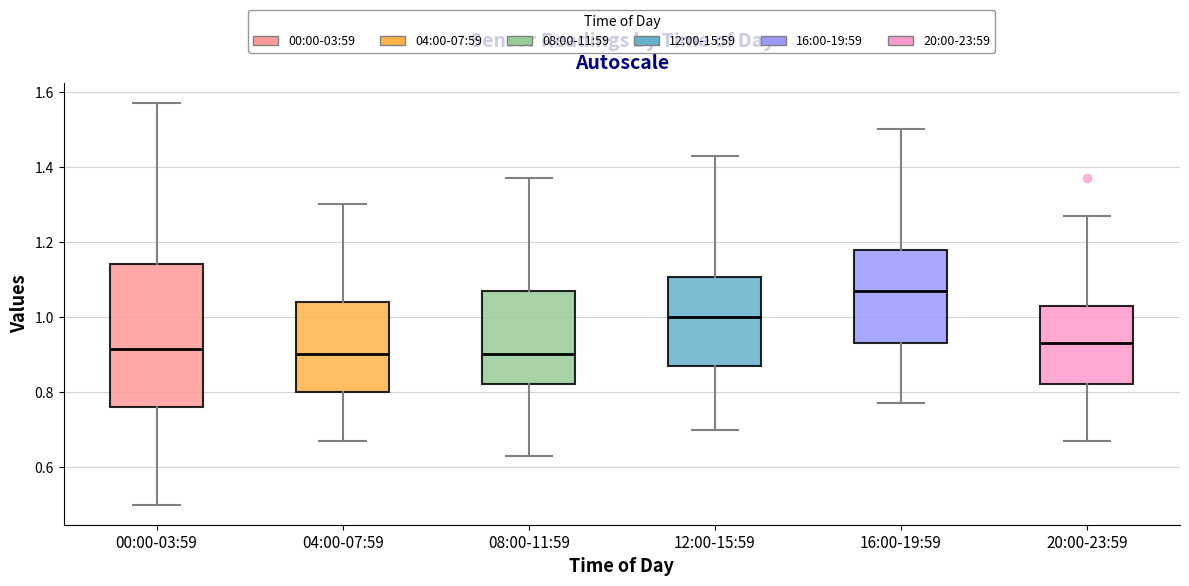

Reading left to right, read every box against the y-axis: the position of its median line, the range the box covers, and the ends of its whiskers. The values are not printed on the chart, so give them approximately, as read against the axis.

00:00-03:59: median 0.92, box 0.76 to 1.14, whiskers 0.50 to 1.58
04:00-07:59: median 0.90, box 0.80 to 1.04, whiskers 0.68 to 1.30
08:00-11:59: median 0.90, box 0.82 to 1.08, whiskers 0.64 to 1.38
12:00-15:59: median 1.00, box 0.88 to 1.10, whiskers 0.70 to 1.44
16:00-19:59: median 1.08, box 0.94 to 1.18, whiskers 0.78 to 1.50
20:00-23:59: median 0.94, box 0.82 to 1.04, whiskers 0.68 to 1.28